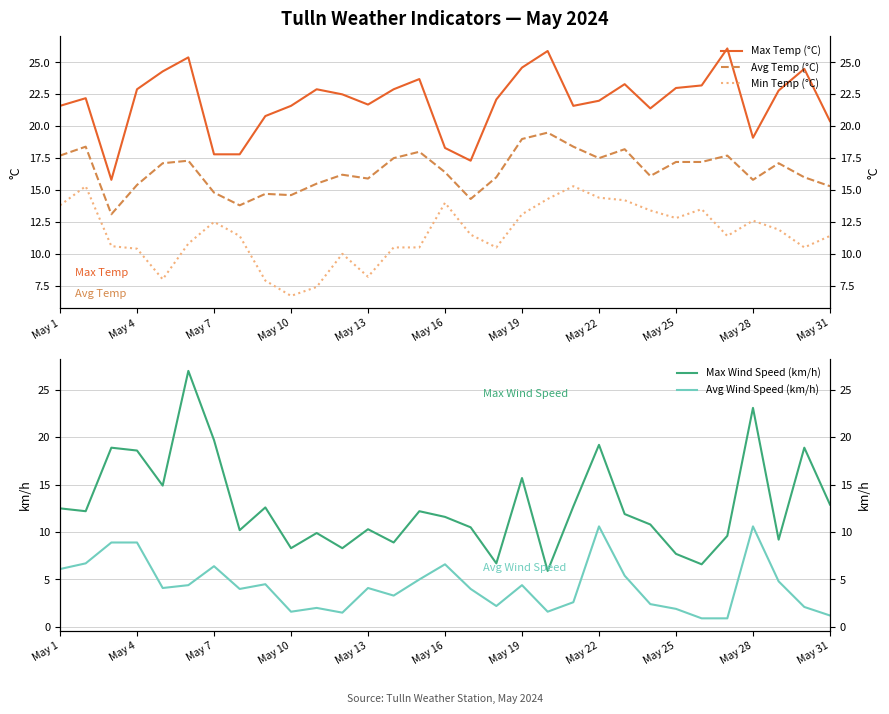

What is the minimum value shown in the chart?

0.9